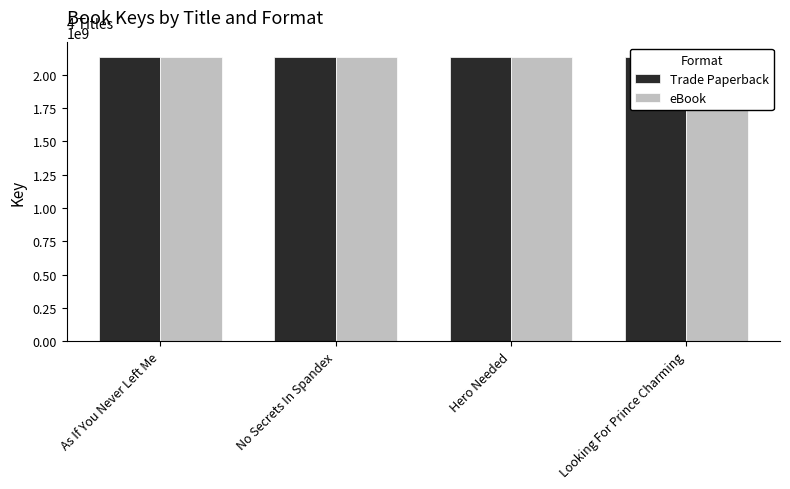

True or false: Trade Paperback has a value of 685970757 at Hero Needed.

False